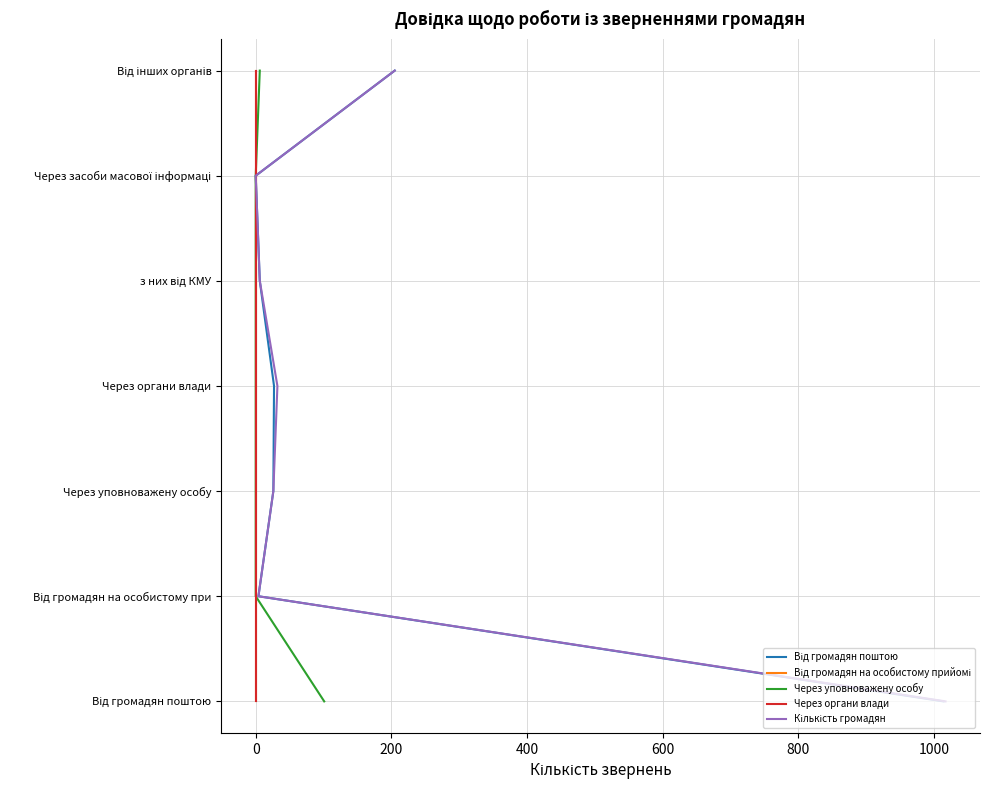

Rank the series at 0 from lowest to highest value.

Від громадян поштою, Від громадян на особистому прийомі, Через уповноважену особу, Через органи влади, Кількість громадян